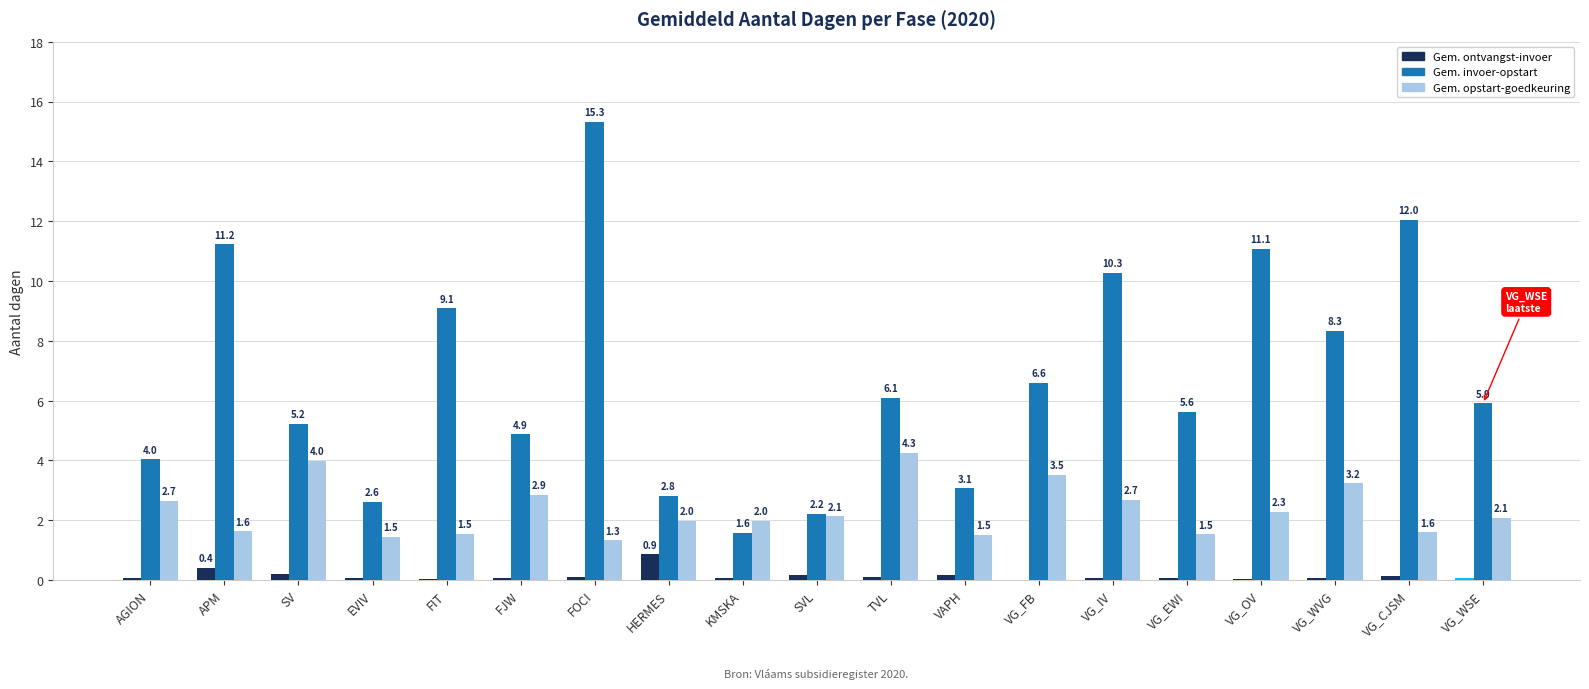

At which label does Gem. ontvangst-invoer reach its peak?

HERMES